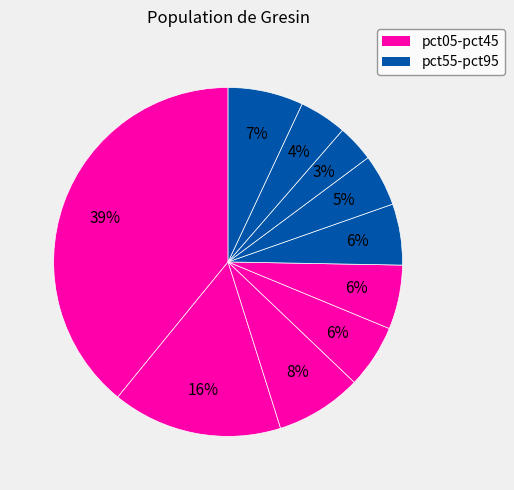

Which slice is the smallest?

pct75